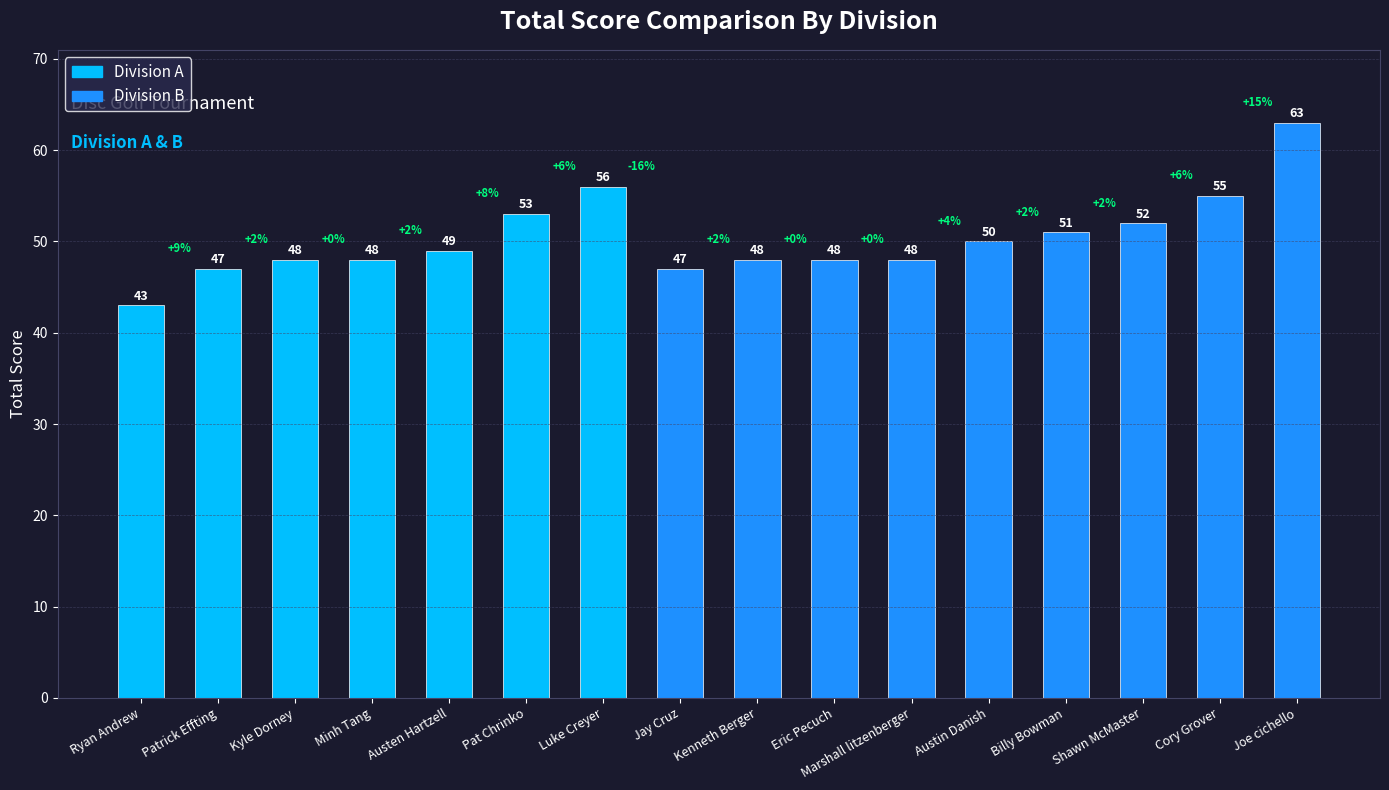

At which label is the value closest to 53?

Pat Chrinko